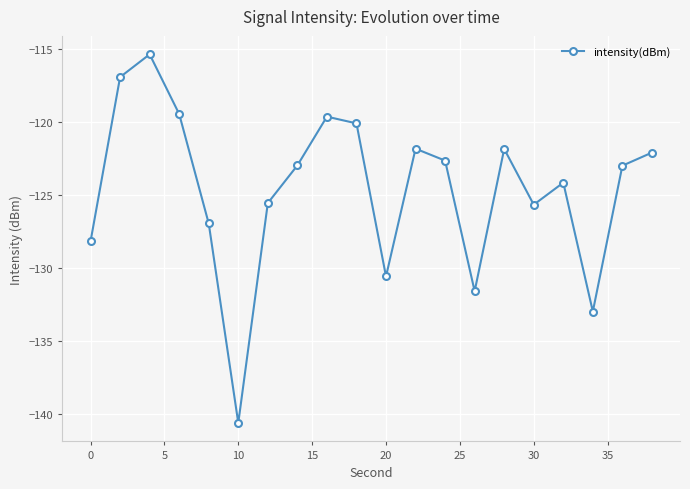

What is the minimum value shown in the chart?

-140.6